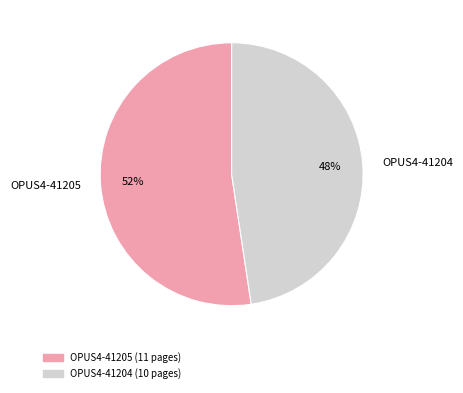

To the nearest percent, what percentage of the pie is OPUS4-41205?

52%